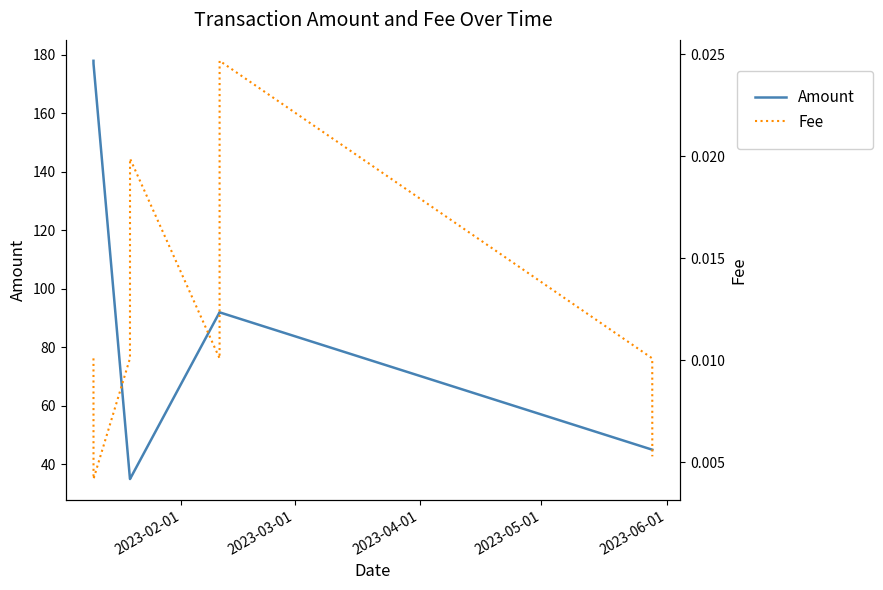

What is the lowest value of the Amount series?

35.0